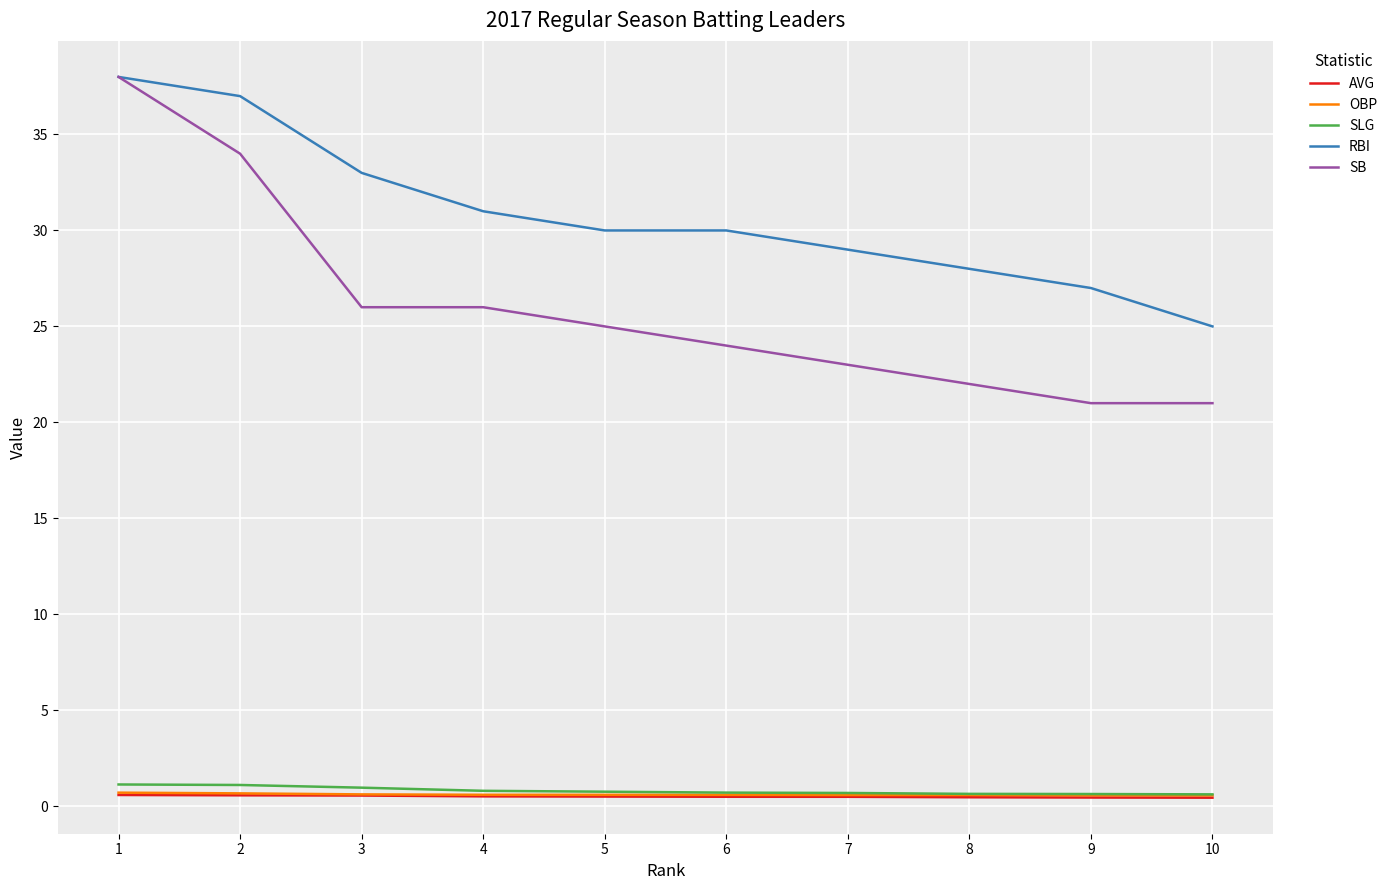

At which category is the sum across all series the highest?

1